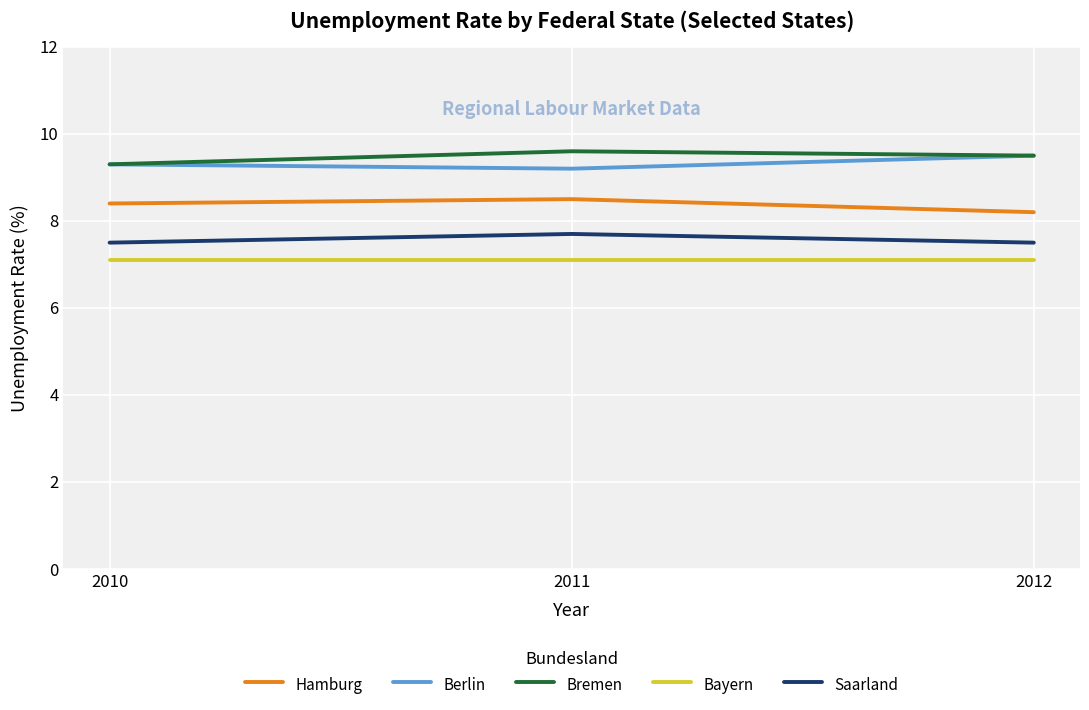

List the series in order of their peak value, lowest first.

Bayern, Saarland, Hamburg, Berlin, Bremen